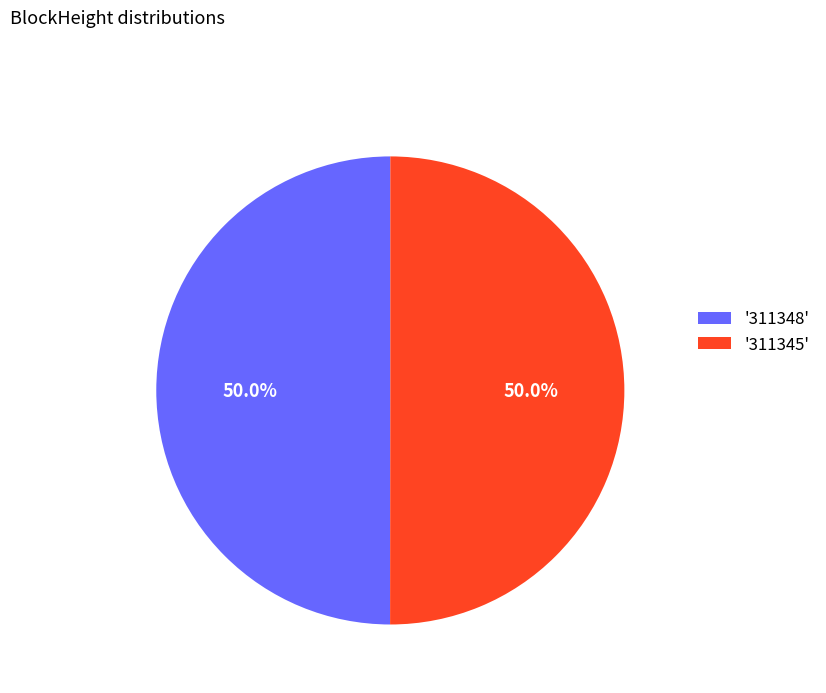

What percentage is NOT represented by '311348'?

50.0%